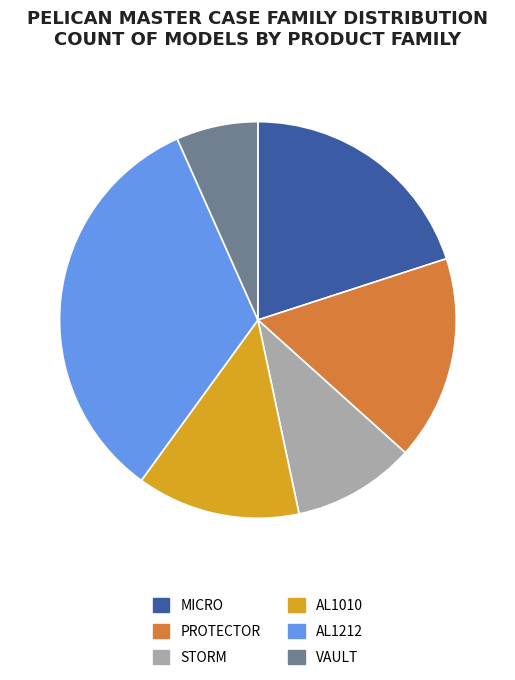

How many slices are in this pie chart?

6